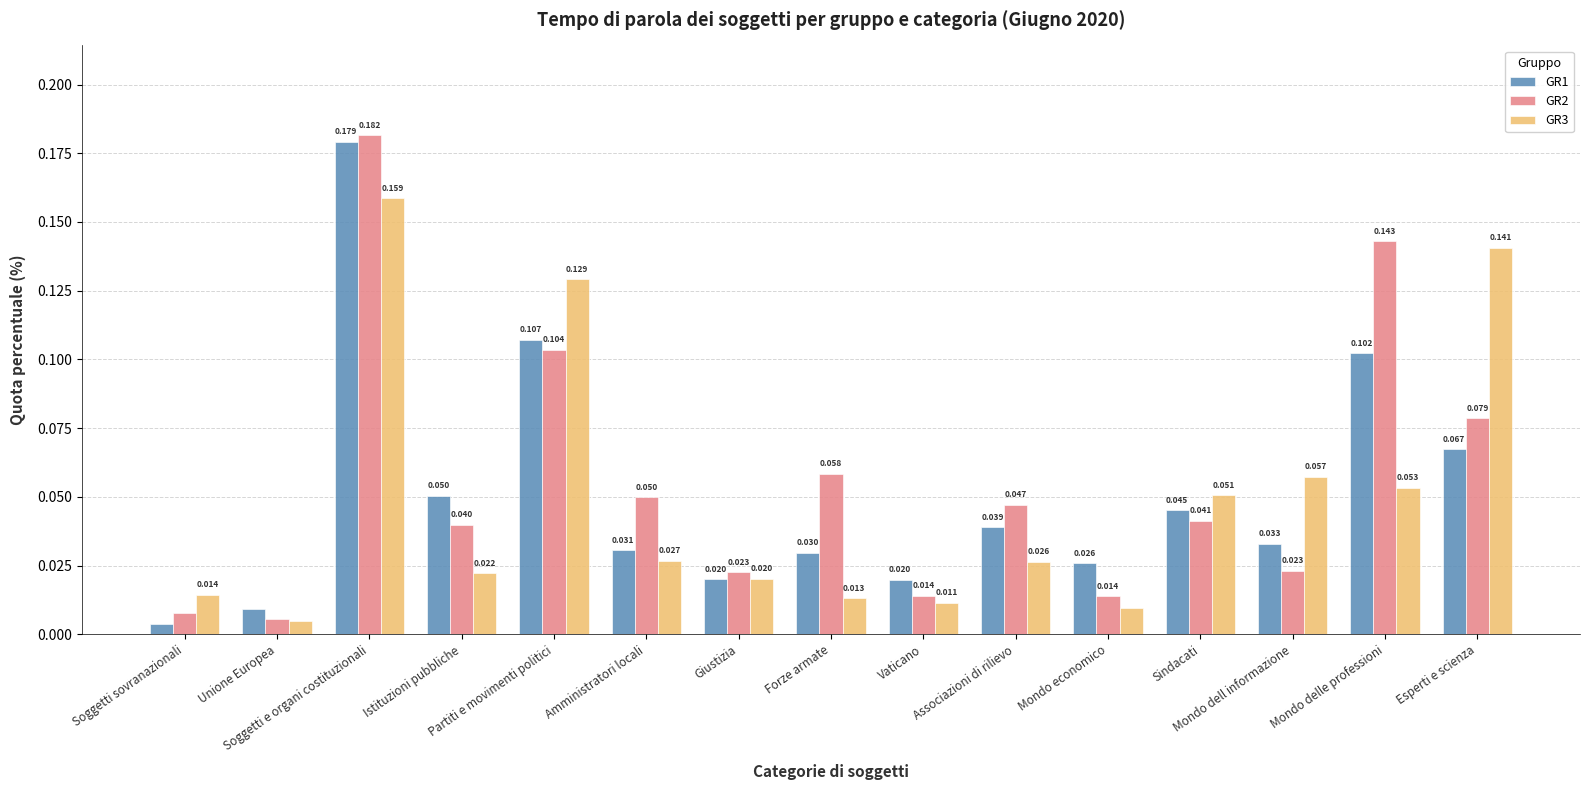

What is the label of the 3rd bar from the left?

Soggetti e organi costituzionali